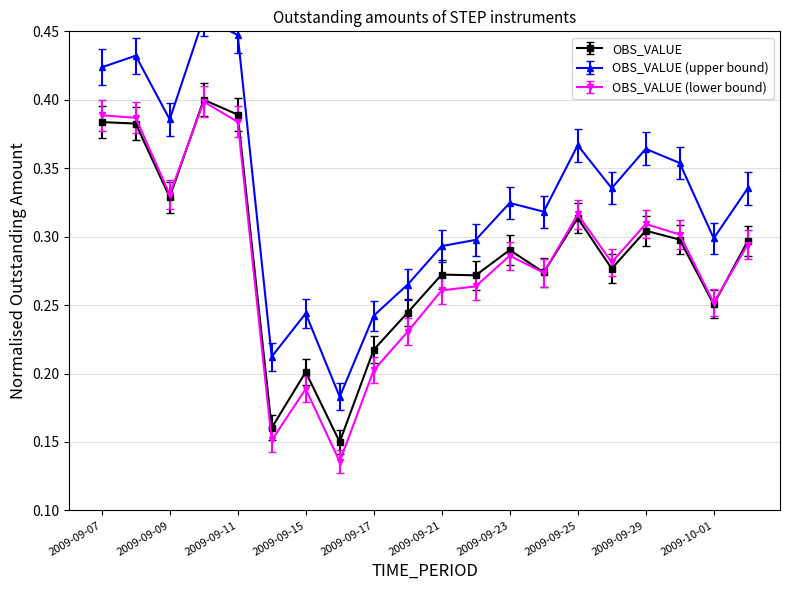

Rank the categories by value from highest to lowest.

2009-09-10, 2009-09-11, 2009-09-07, 2009-09-08, 2009-09-09, 2009-09-25, 2009-09-29, 2009-09-30, 2009-10-02, 2009-09-23, 2009-09-28, 2009-09-24, 2009-09-21, 2009-09-22, 2009-10-01, 2009-09-18, 2009-09-17, 2009-09-15, 2009-09-14, 2009-09-16